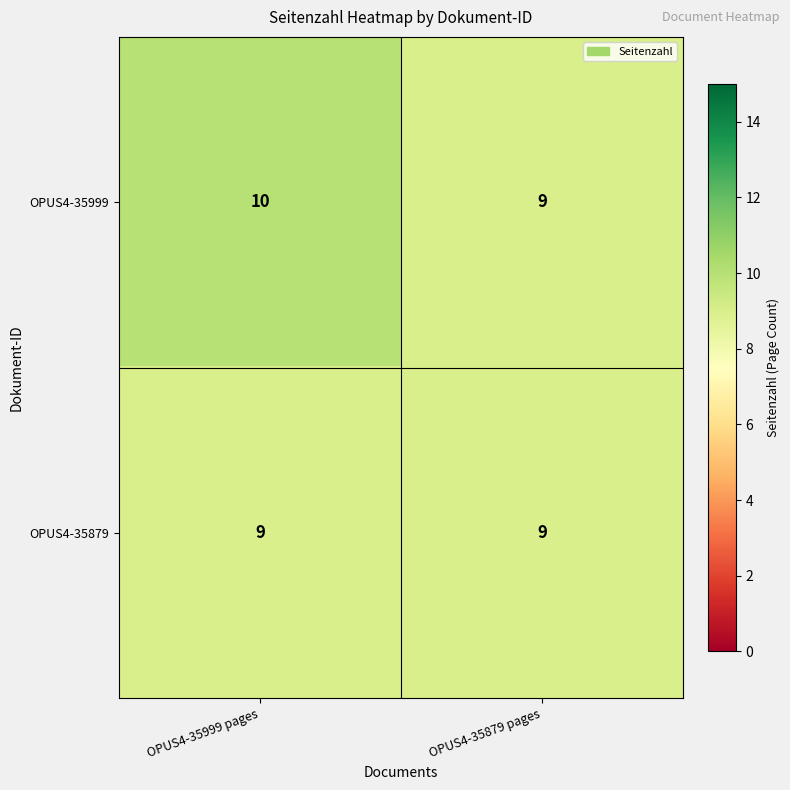

What is the sum of all OPUS4-35999 values?

19